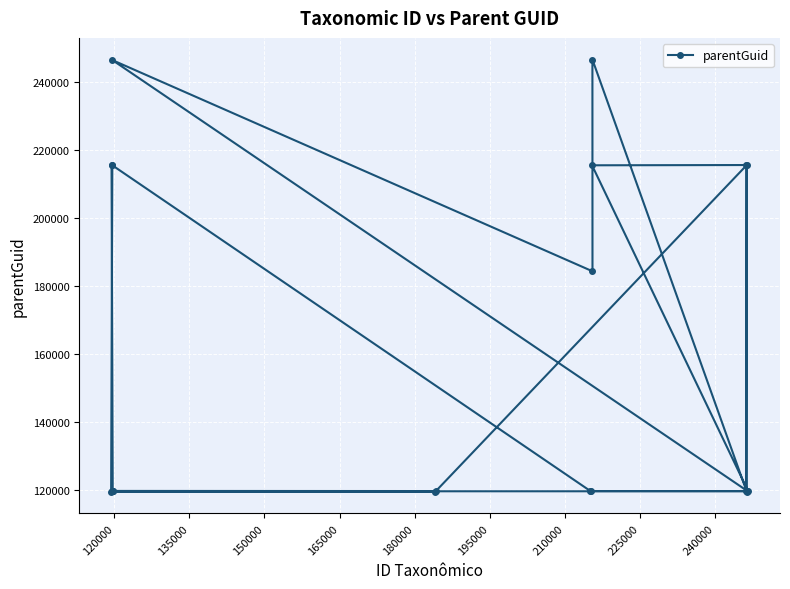

What is the maximum value shown in the chart?

246550